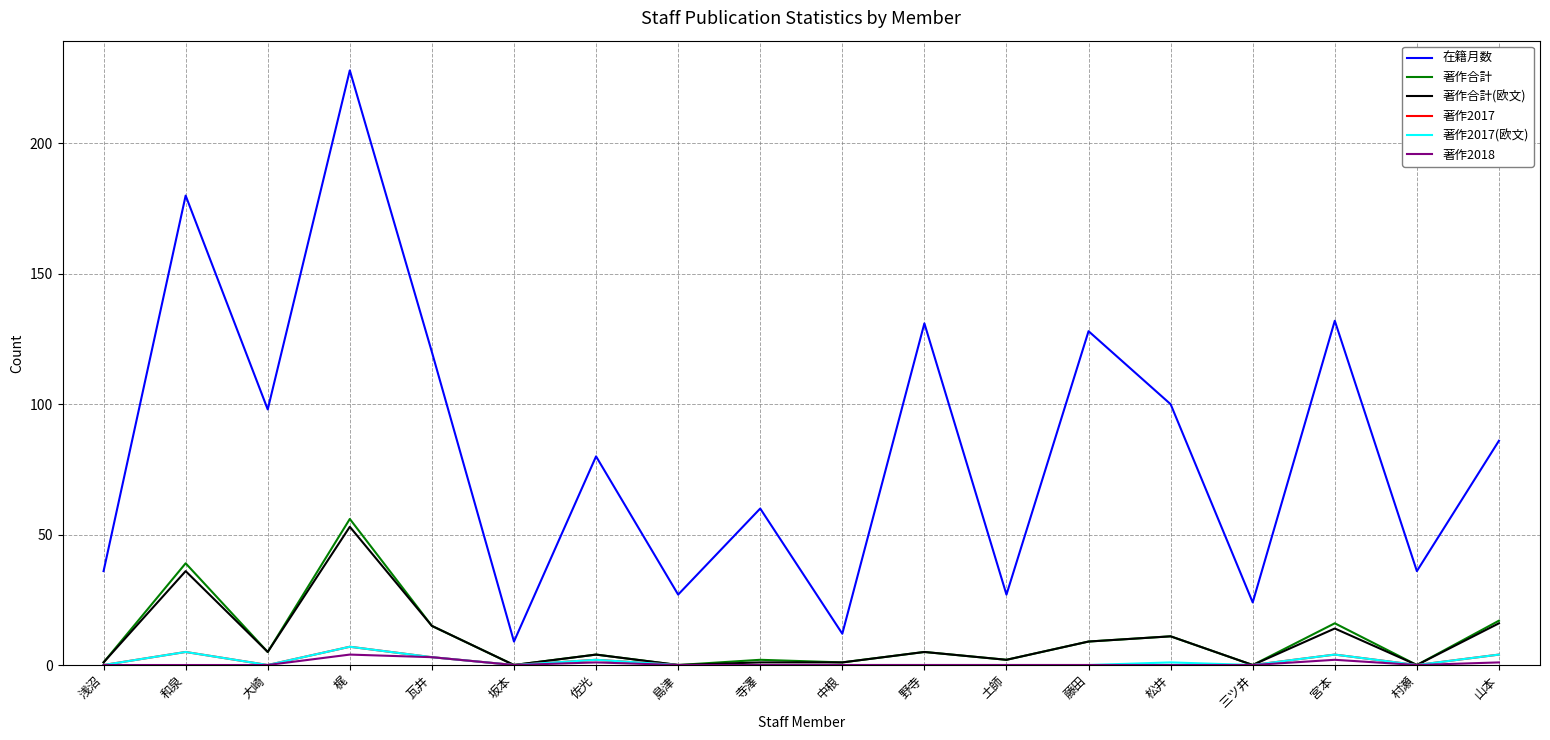

What is the spread (max minus min) of values at 三ツ井?

24